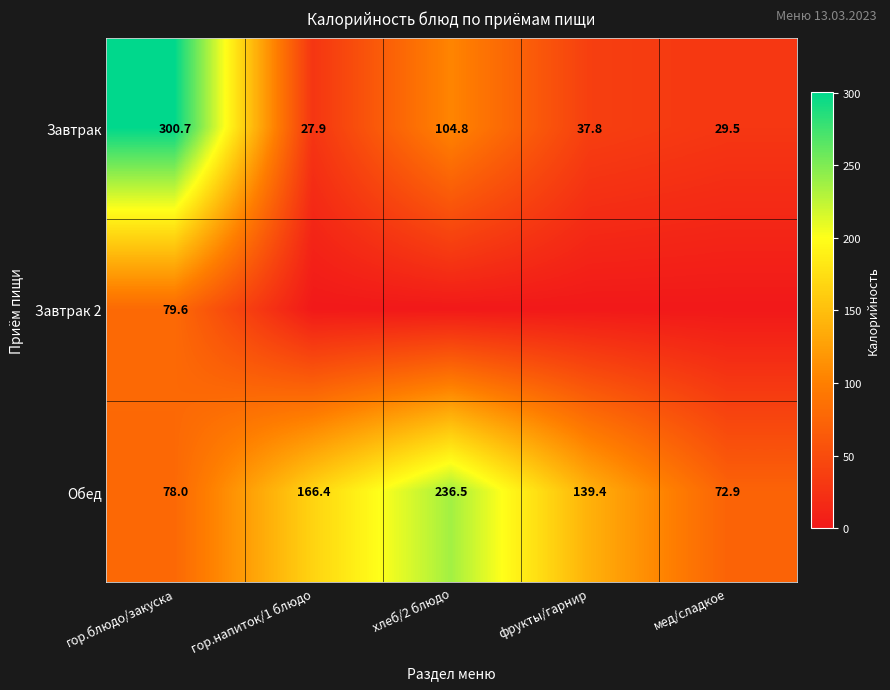

The value of Завтрак at гор.блюдо/закуска is 300.7. True or false?

True